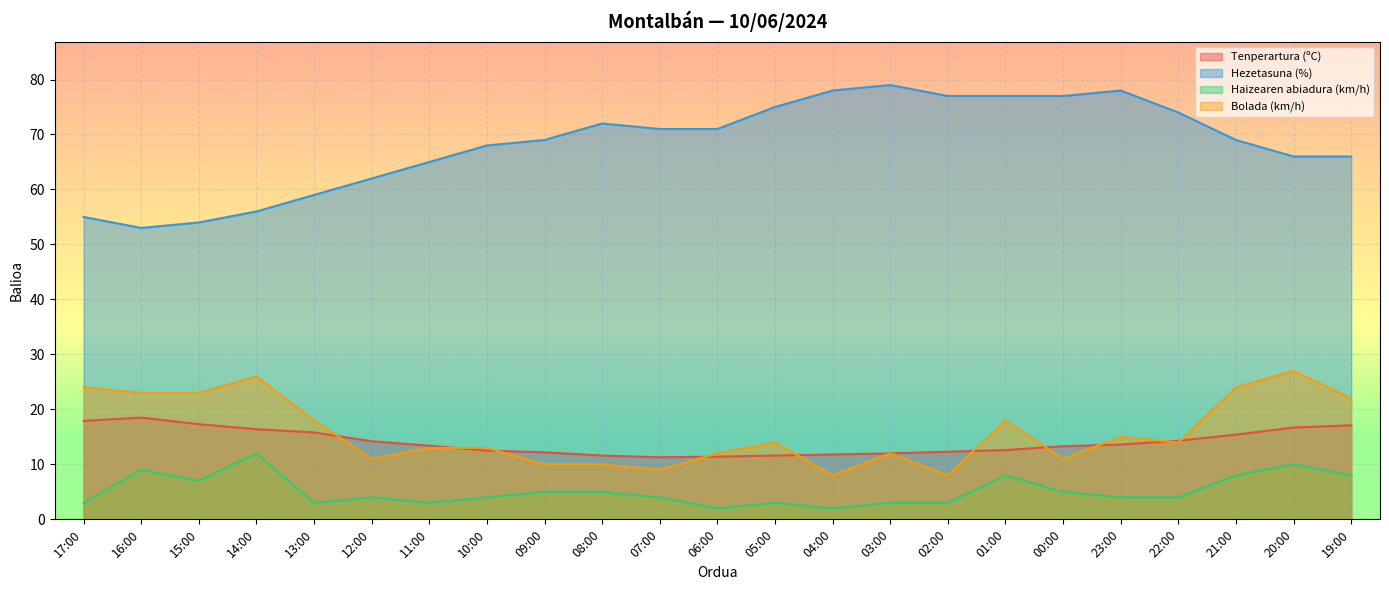

Does the chart display data point markers on the line(s)?

No